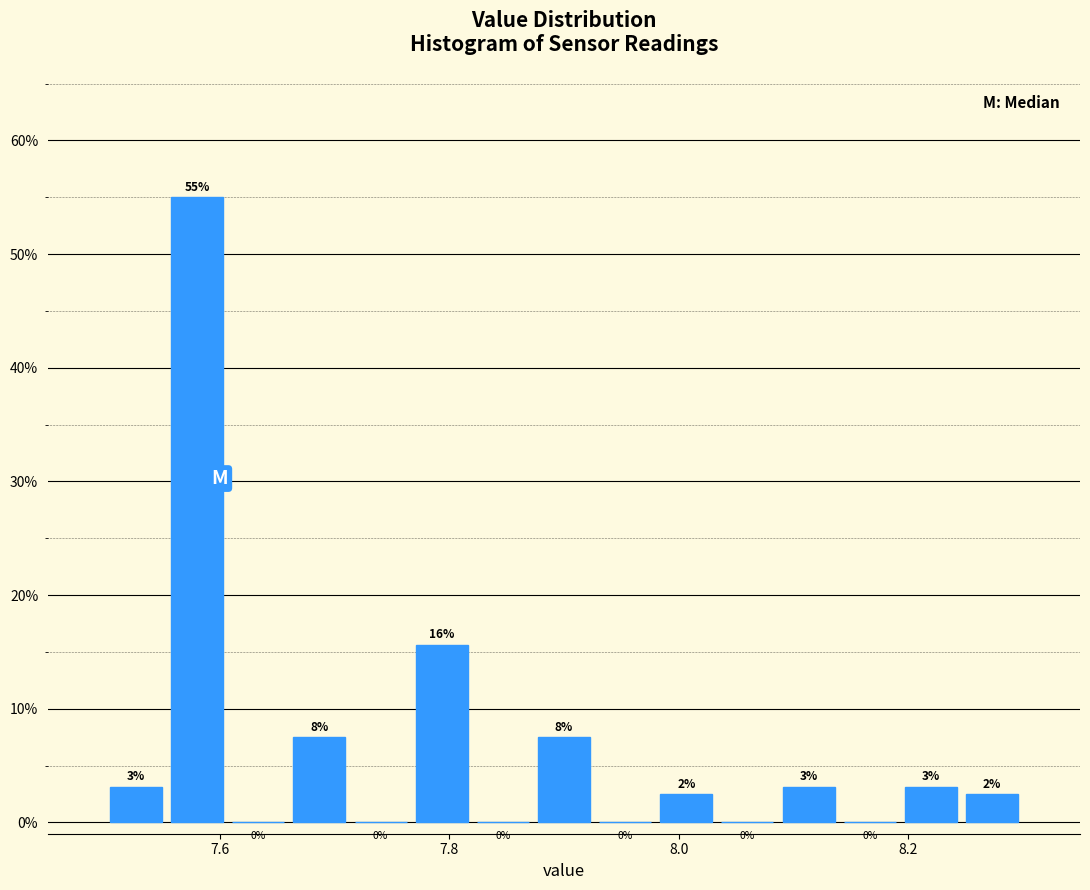

Read against the x-axis, roughly where is the centre of the tallest bar?

7.58